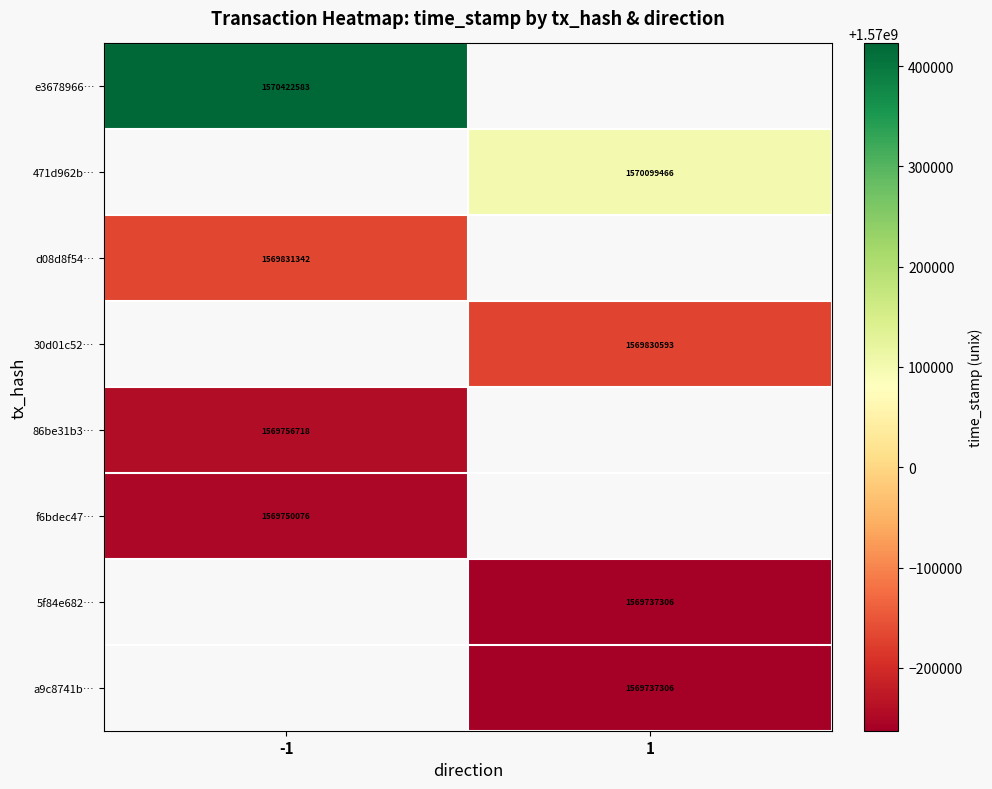

At how many categories does at least one series exceed 1570310546?

1